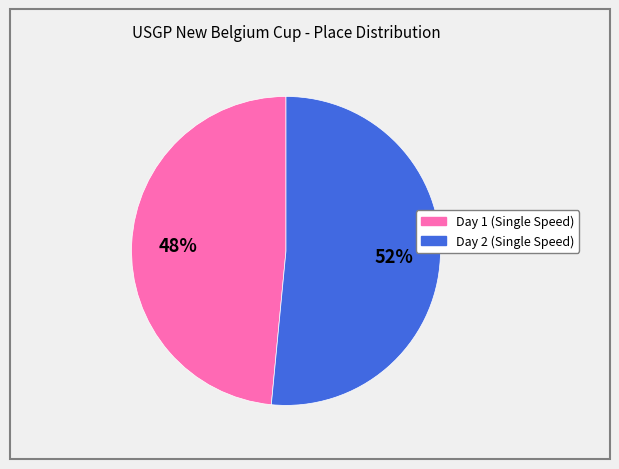

To the nearest percent, what is the average slice percentage?

50%